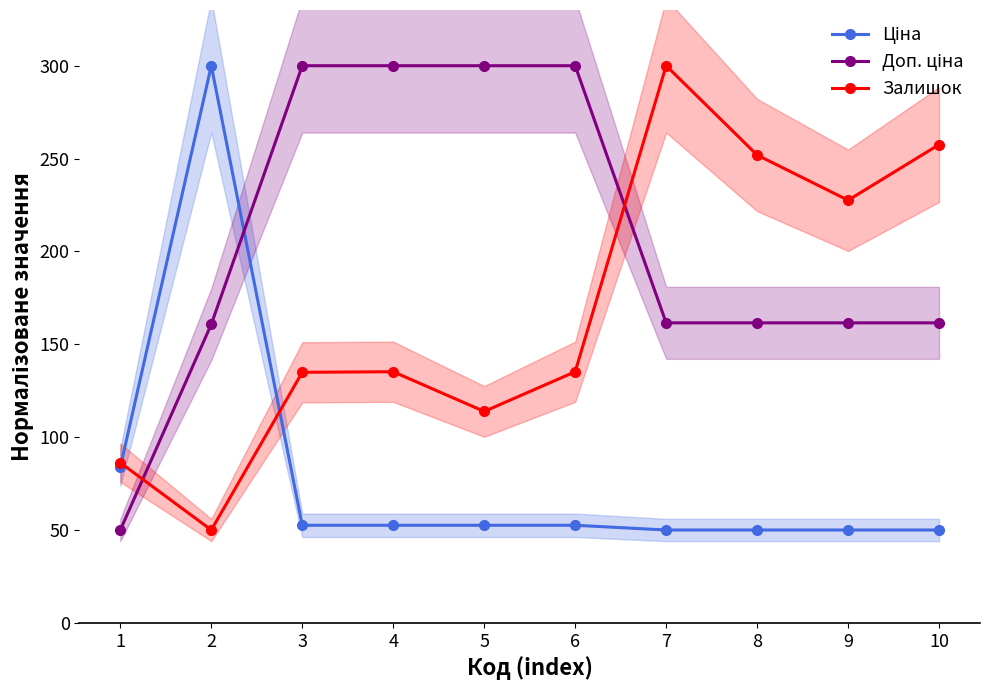

What is the total value across all series at 8?

463.4